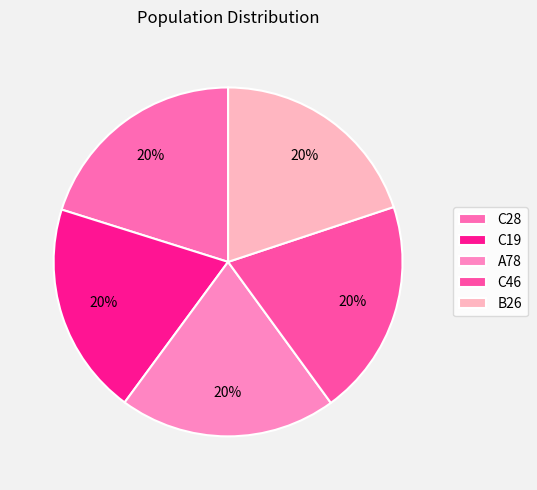

How many segments does this pie chart have?

5